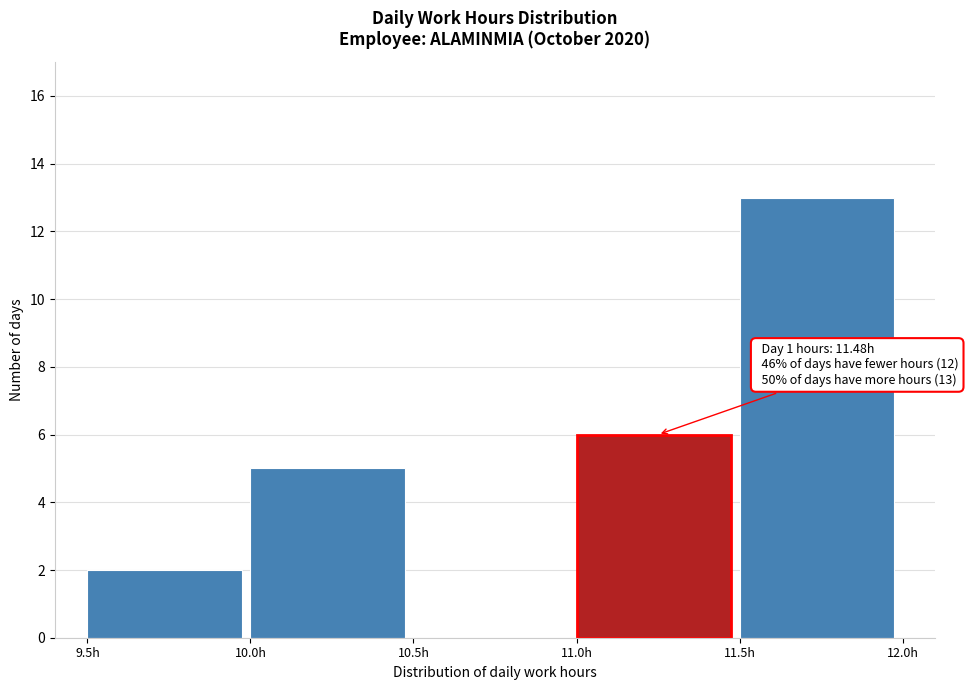

Over which range of the x-axis is the bar tallest?

11.5 to 12.0